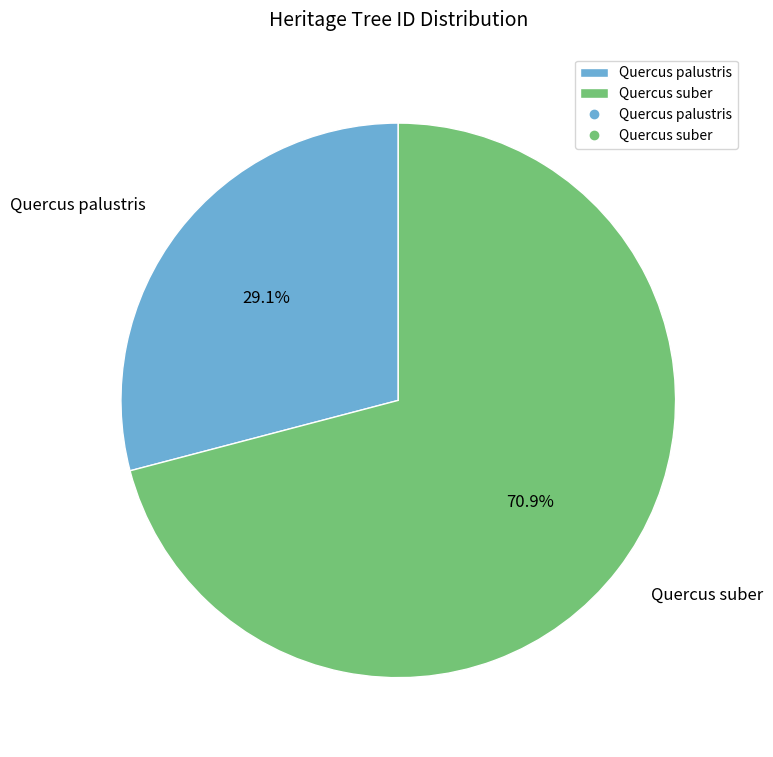

To the nearest percent, what is the average slice percentage?

50%